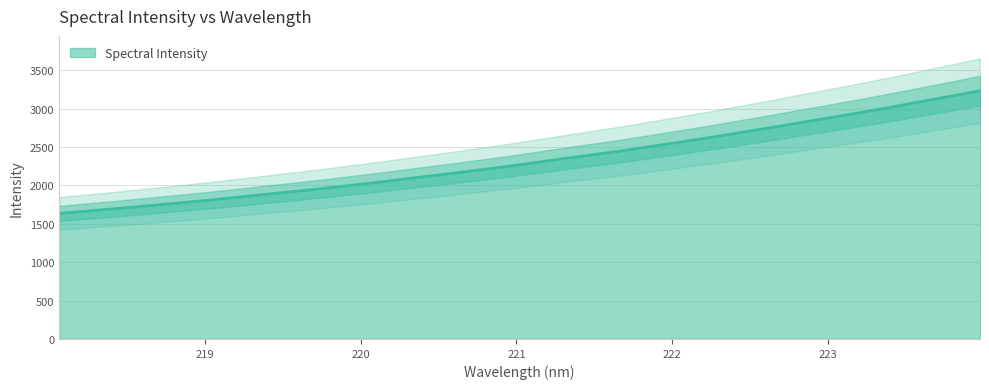

Which label corresponds to the smallest value in the chart?

218.0596